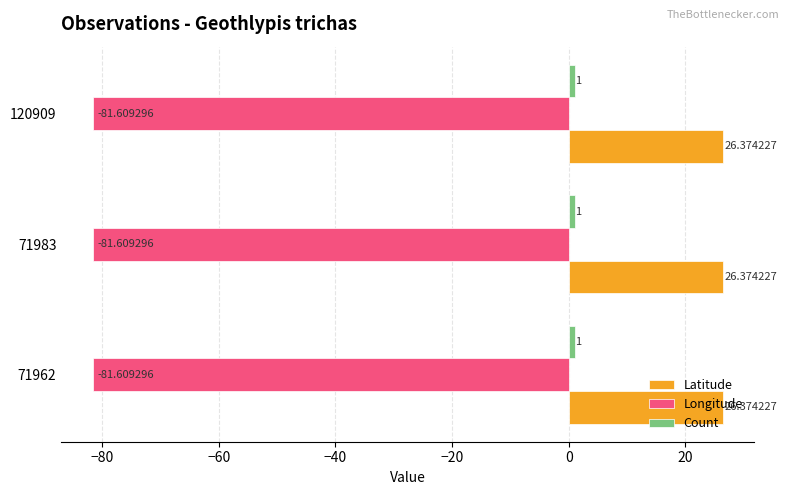

What is the maximum value for Latitude?

26.4